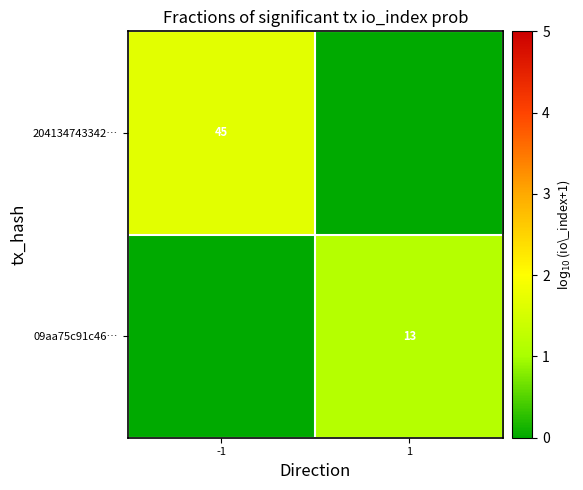

At which category does the chart reach its peak across all series?

-1